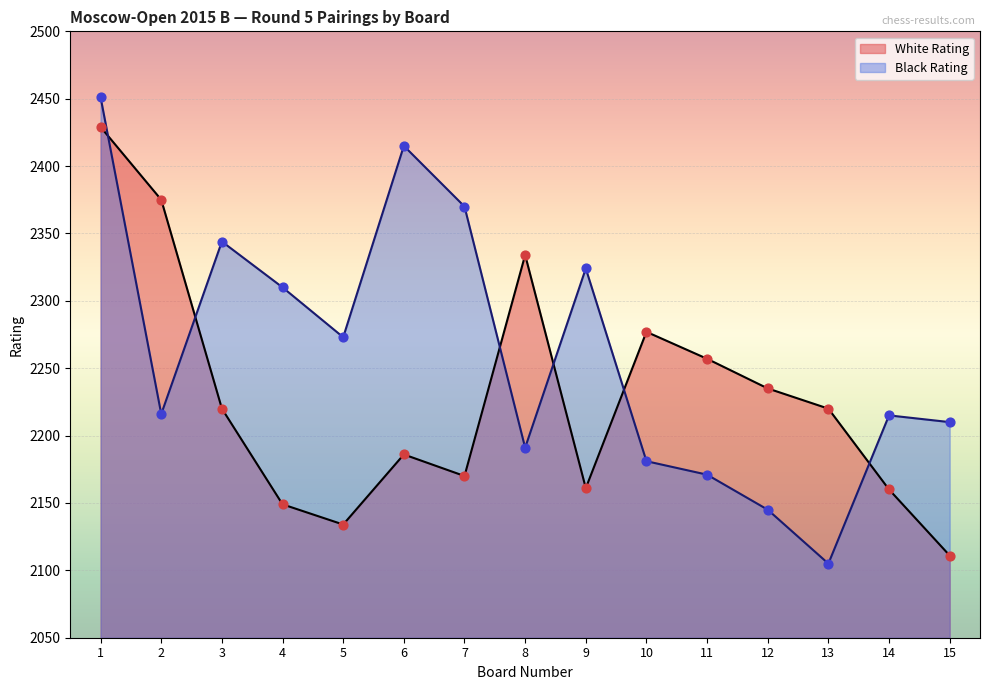

Which series has the largest total across all categories?

Black Rating